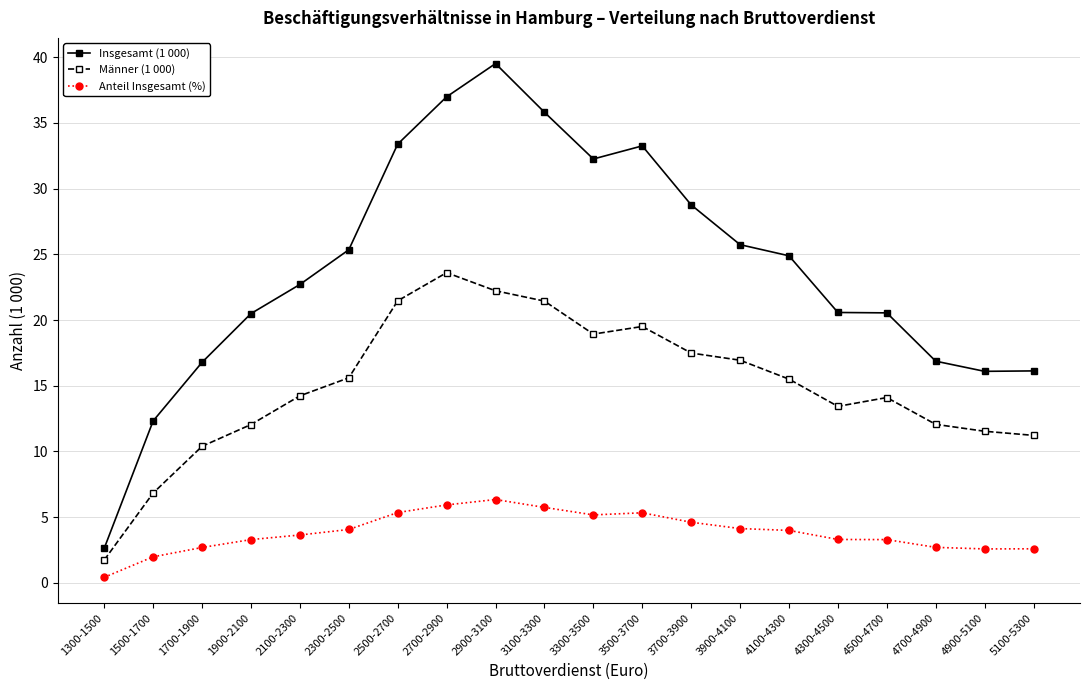

Is the value of Insgesamt (1 000) at 2900-3100 greater than the value of Anteil Insgesamt (%) at 3900-4100?

Yes